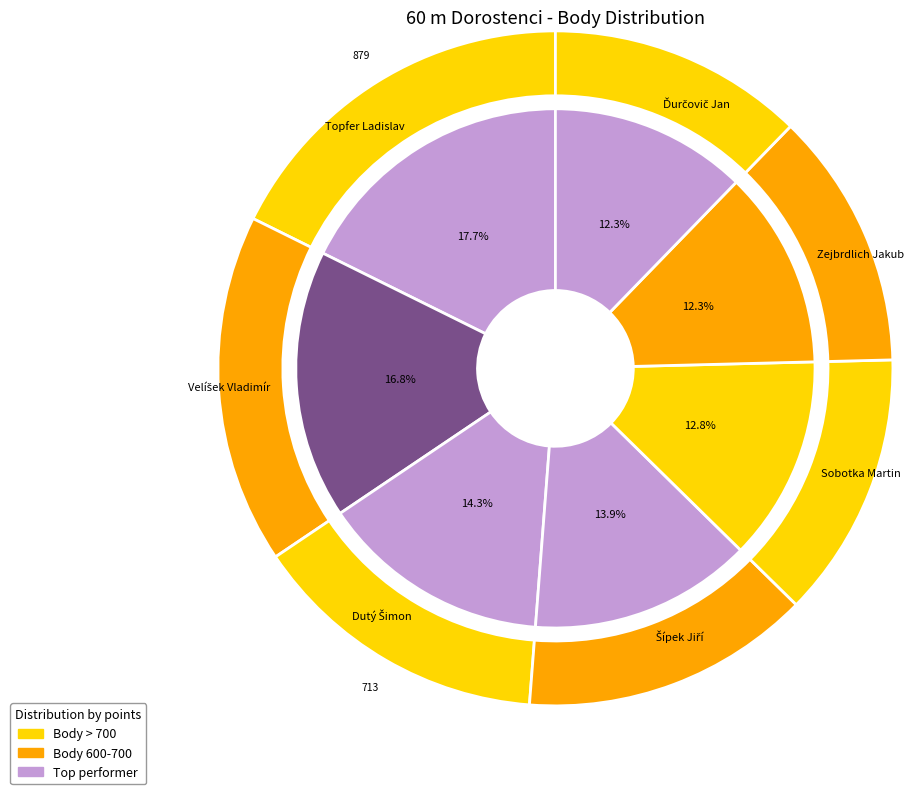

To the nearest percent, what is the difference between the Šípek Jiří and Velíšek Vladimír slice percentages?

3%